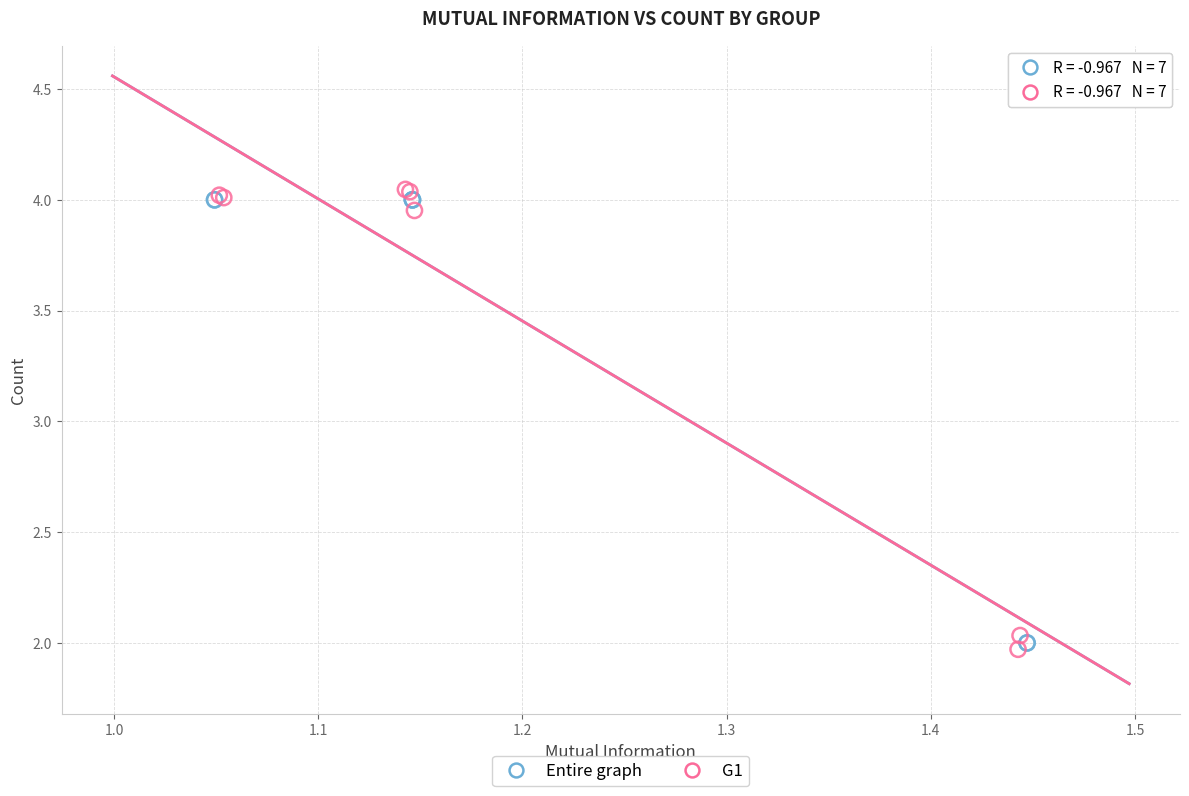

What are all the series names shown in the legend?

Entire graph, G1